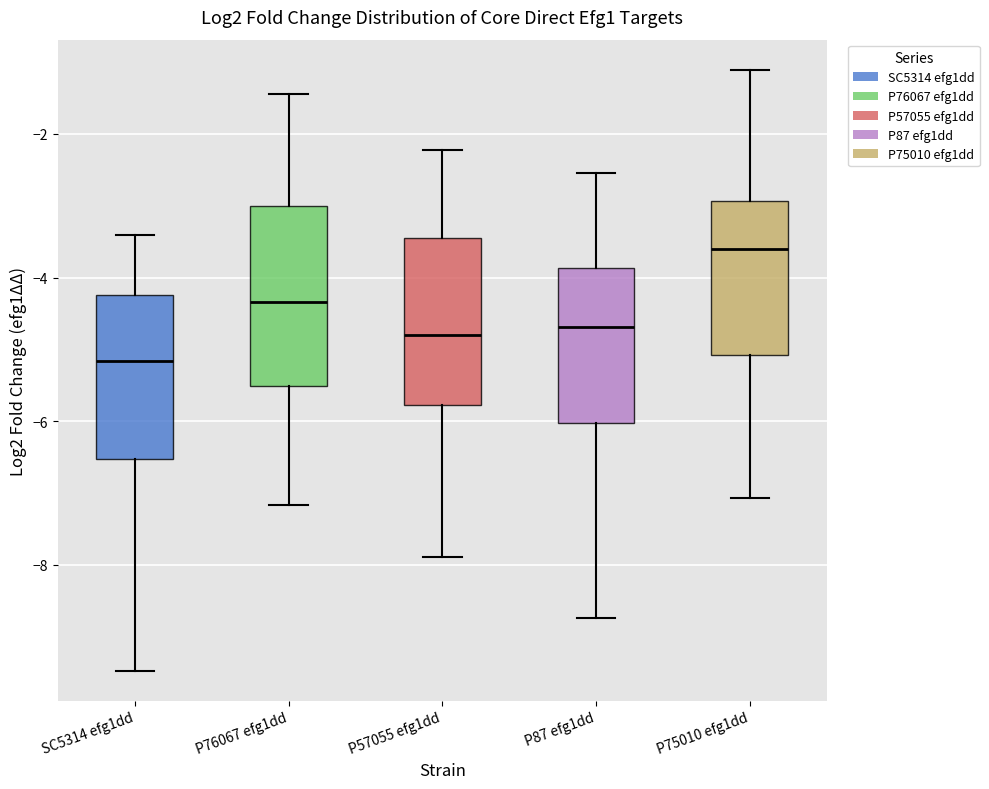

Which box has the highest median line?

P75010 efg1dd